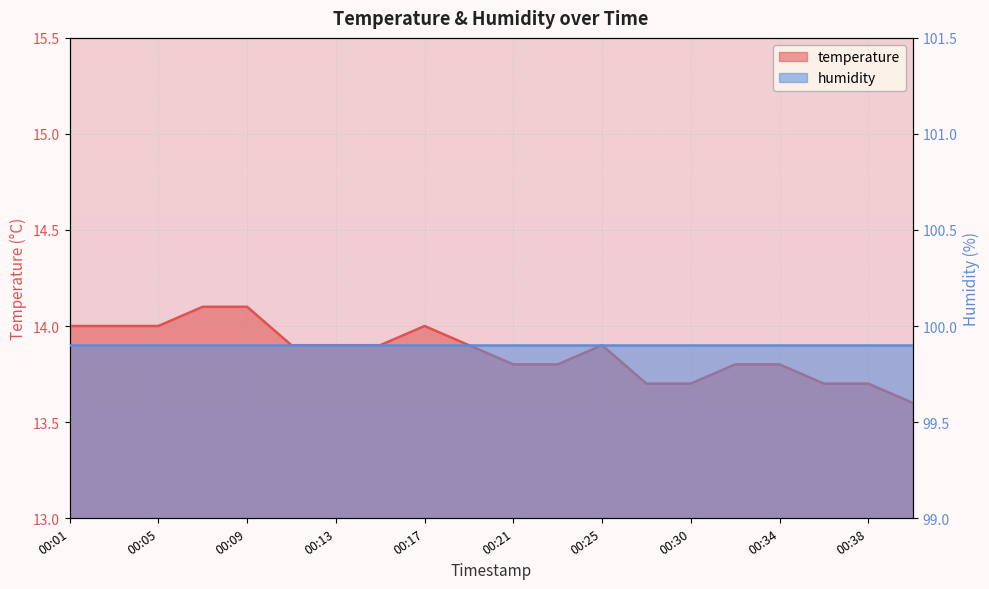

At which category does the chart reach its peak across all series?

00:07